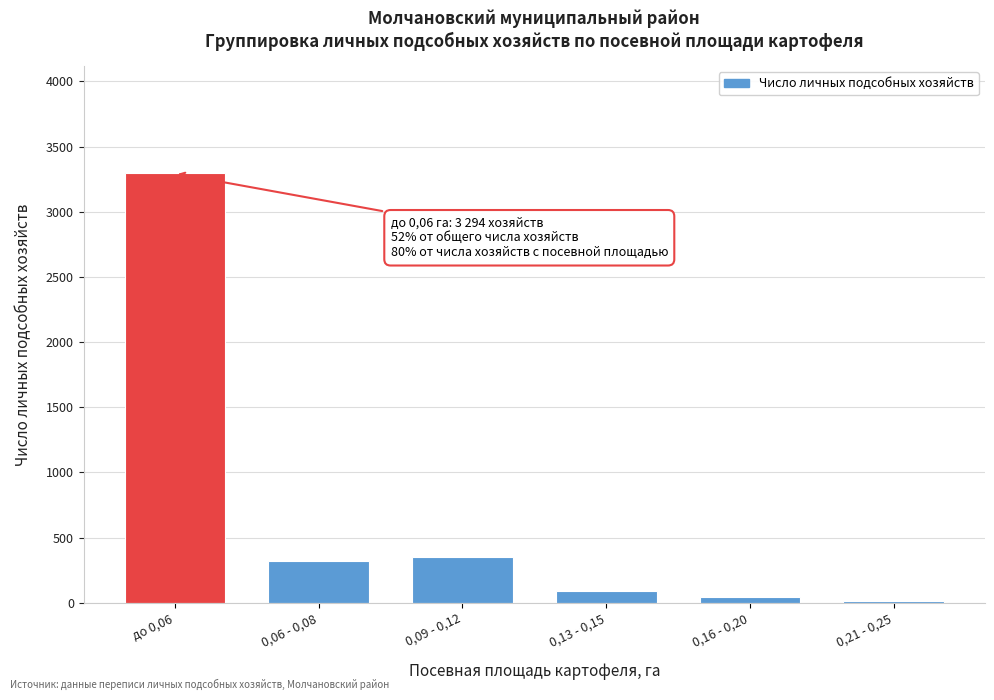

Reading left to right, what are all the values shown in this chart?

3294	317	348	86	47	13